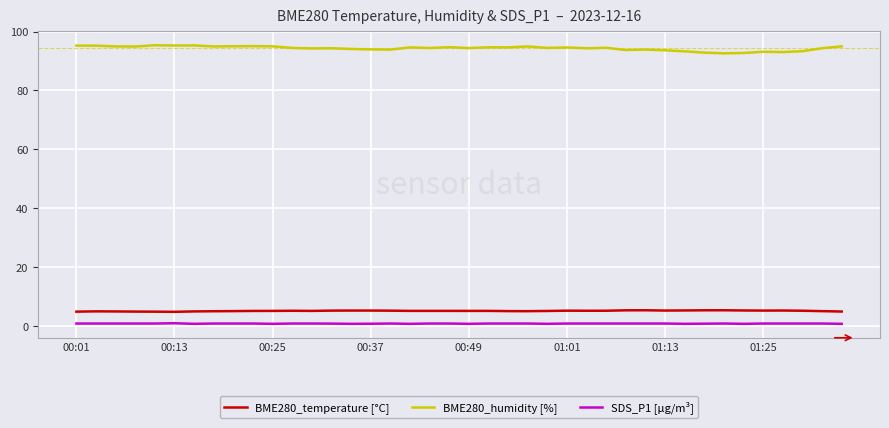

What are all the series names shown in the legend?

BME280_temperature [°C], BME280_humidity [%], SDS_P1 [µg/m³]